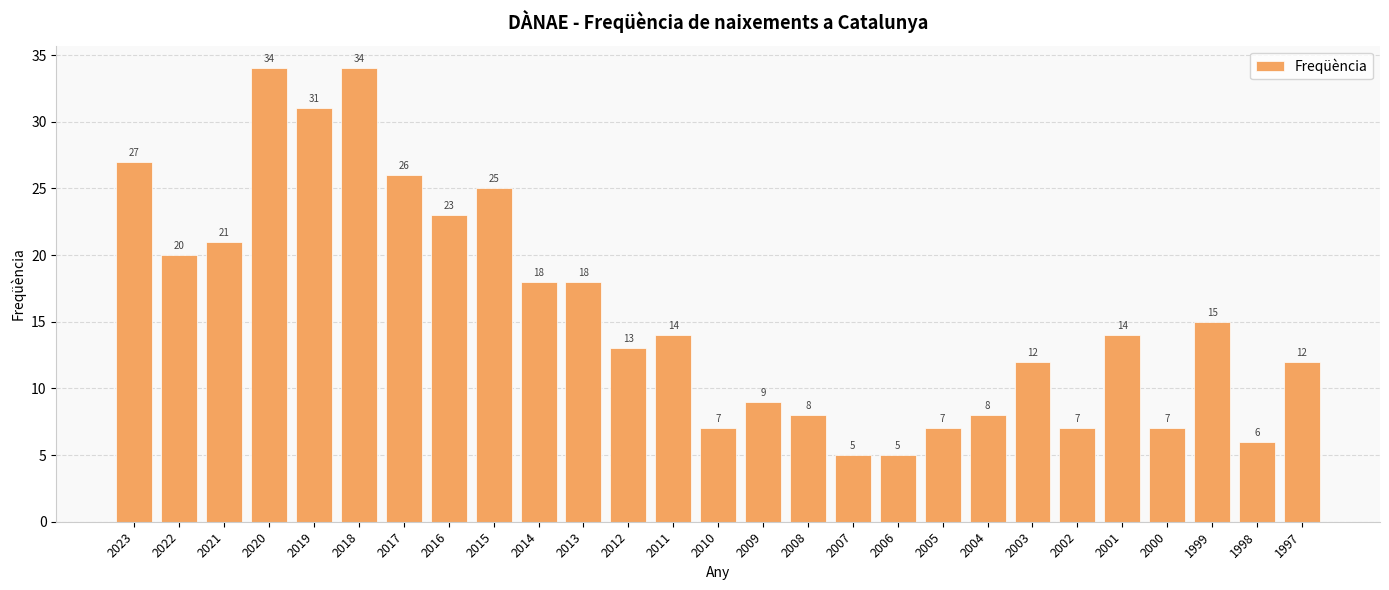

What is the average value?

16